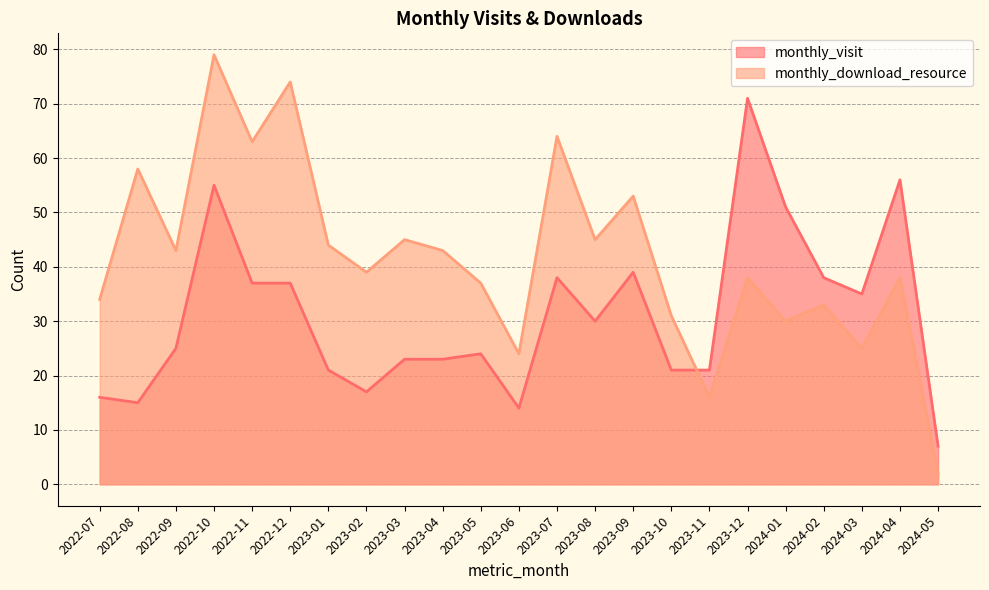

How many lines are shown in the chart?

2